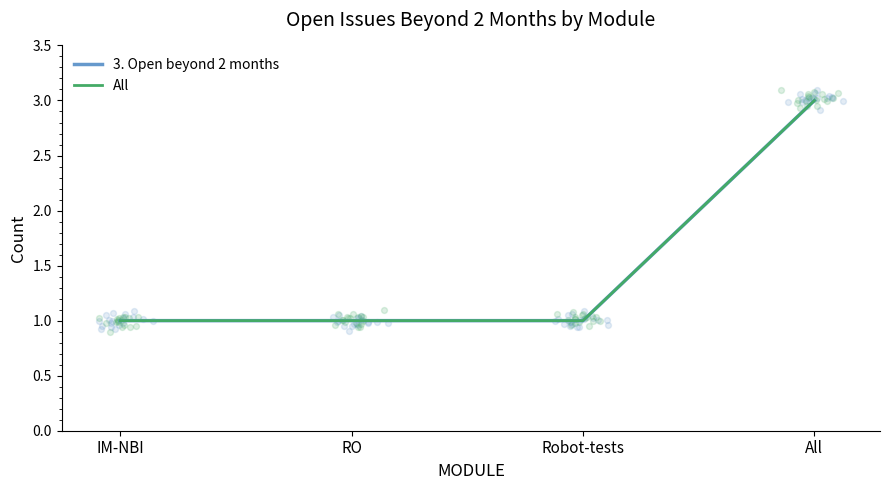

At which category is the sum across all series the highest?

All